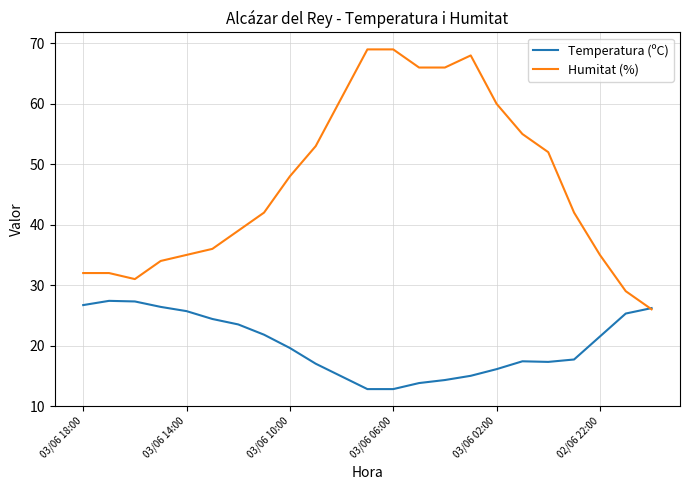

Which series has the largest range (max minus min)?

Humitat (%)